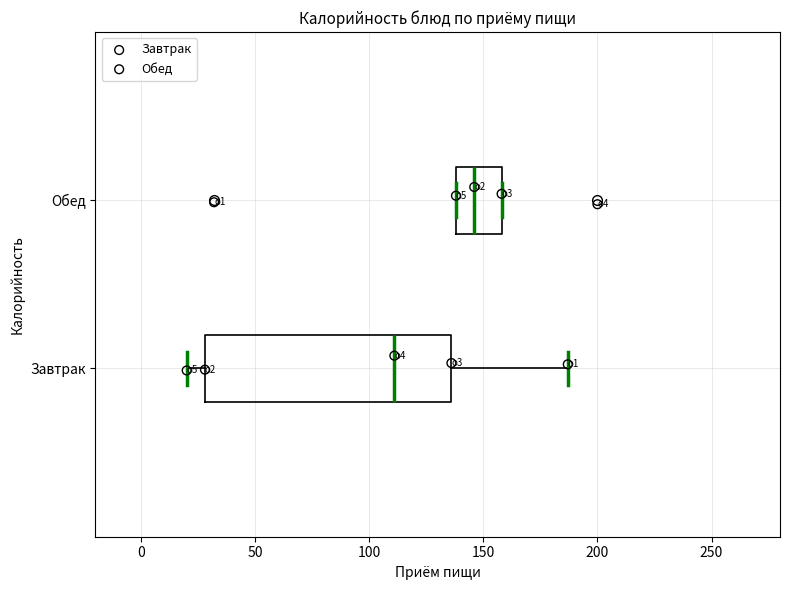

Comparing the boxes themselves (not the whiskers), which one is the widest?

Завтрак